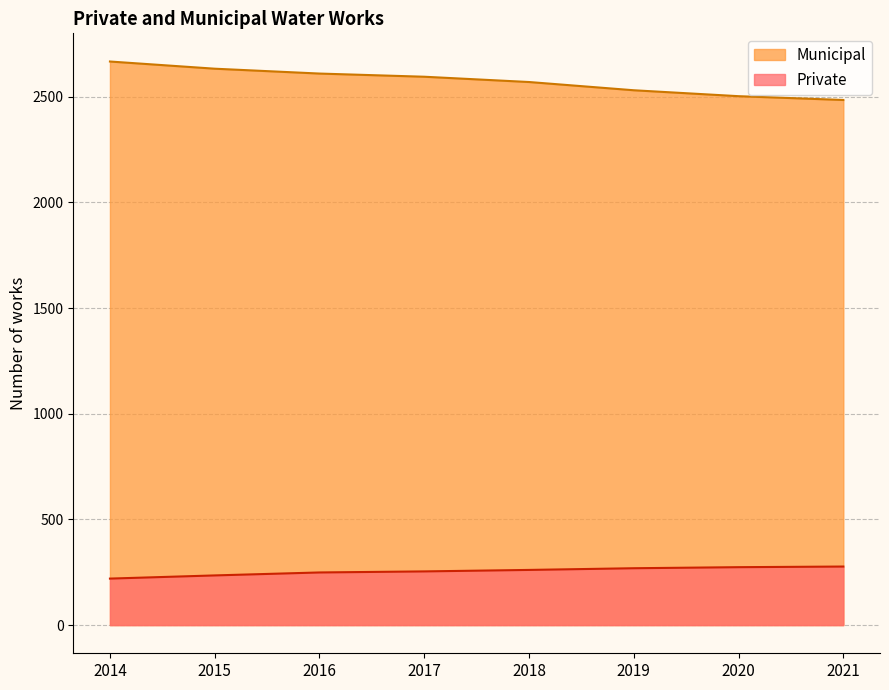

The value of Private at 2019 is 269. True or false?

True